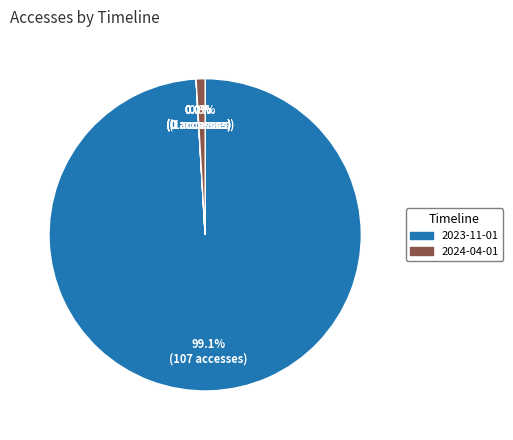

Which slice represents more than half of the pie?

2023-11-01